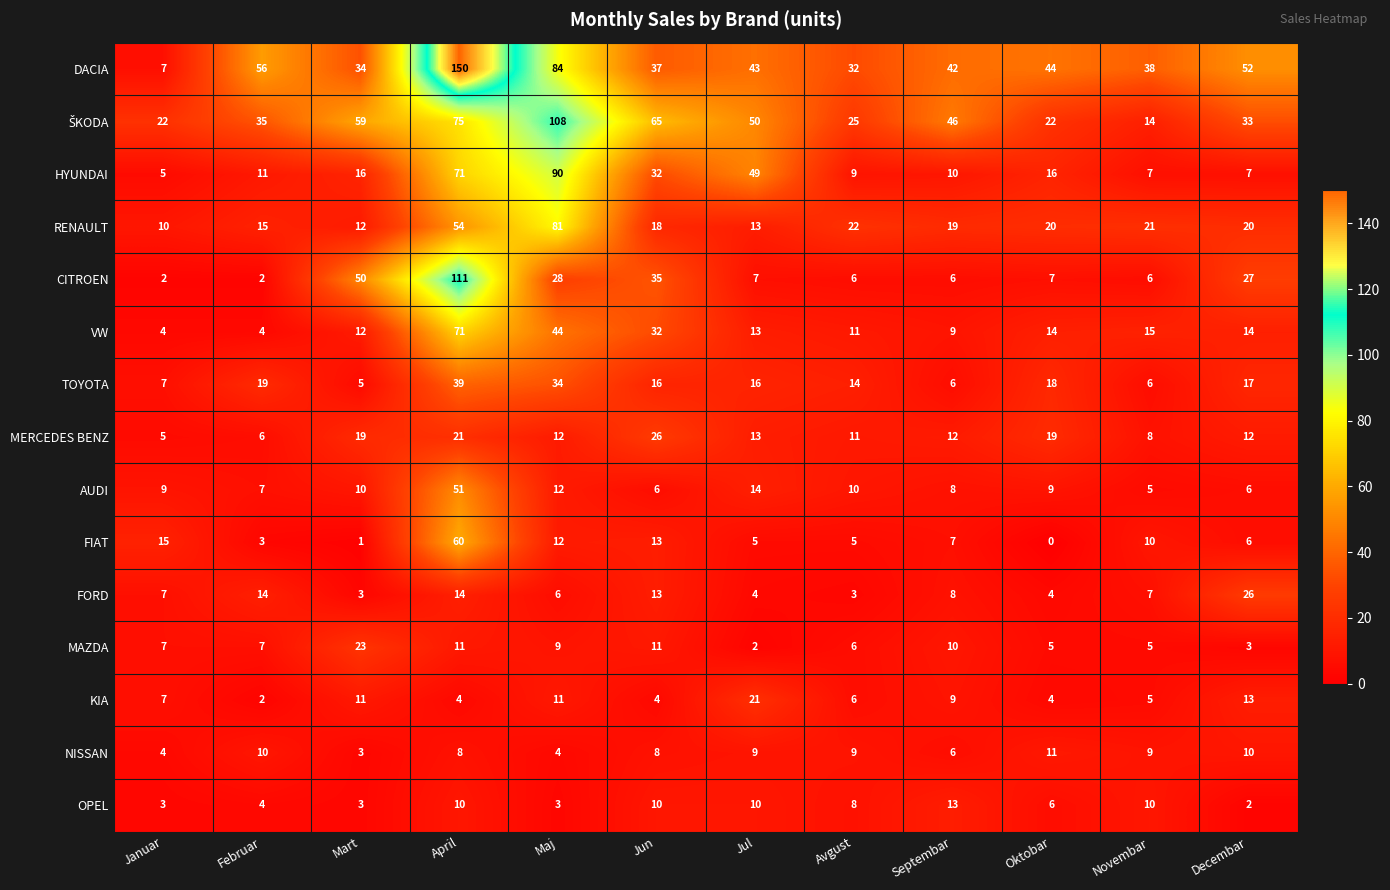

The value of MAZDA at Maj is 3. True or false?

False